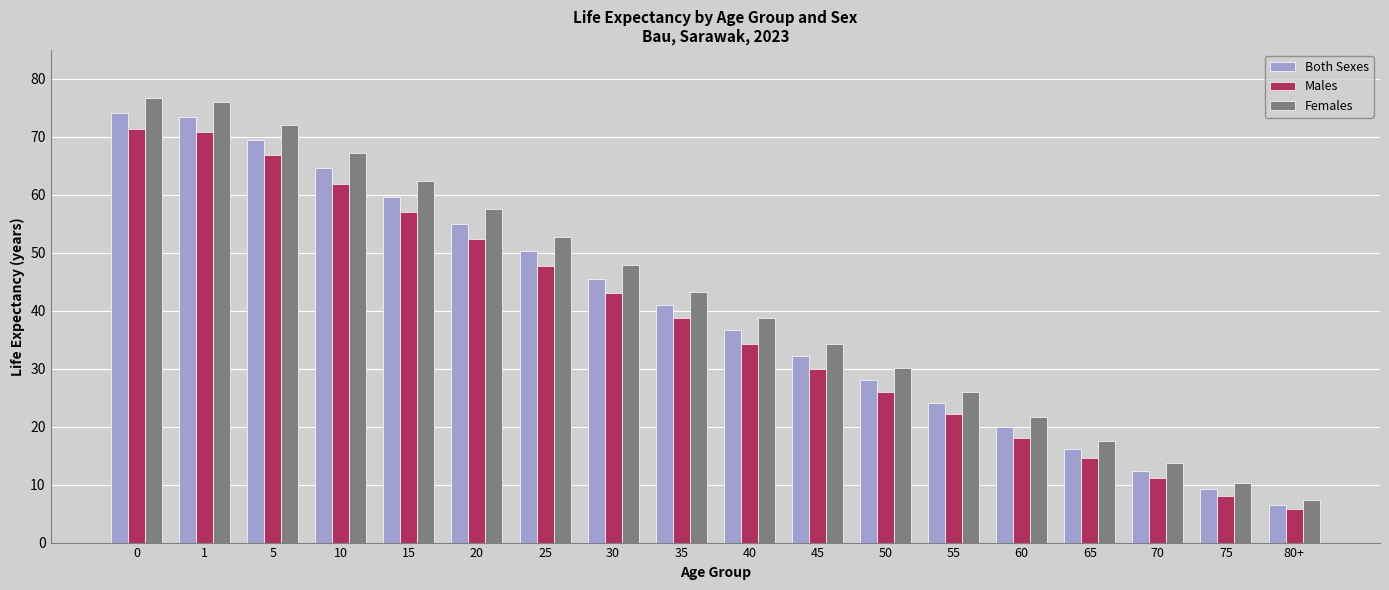

What is the approximate value of Females at 5?

72.1